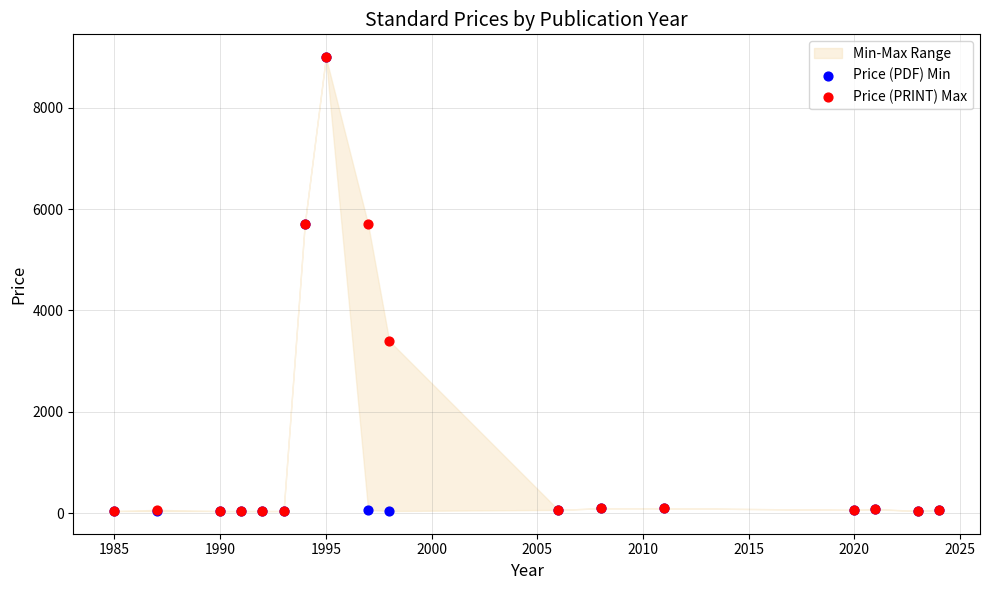

Which series reaches the maximum Y coordinate?

Price (PDF) Min